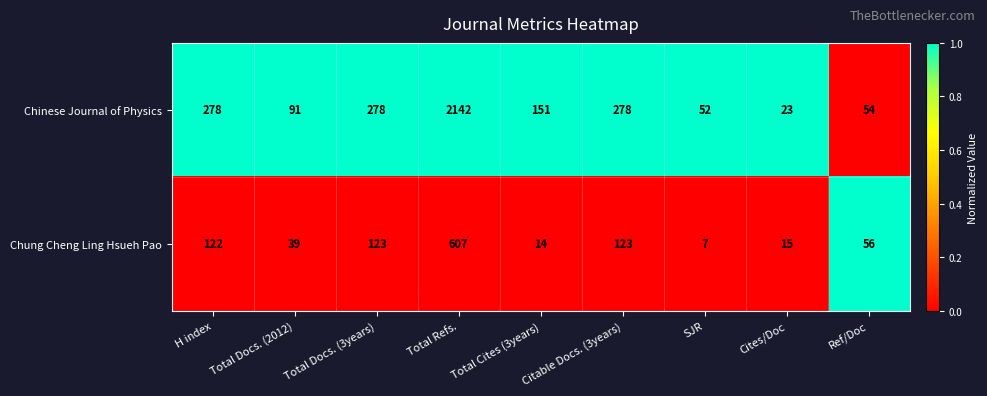

Which category has the lowest value across all series?

SJR